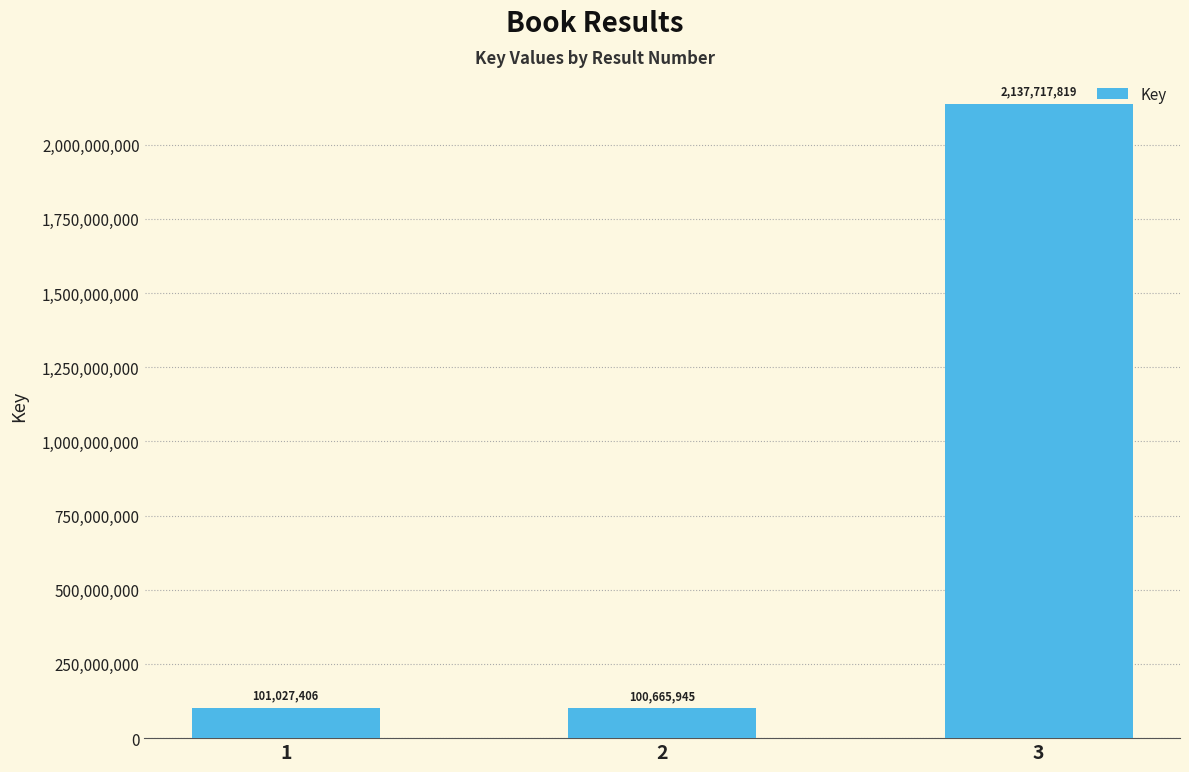

At which label is the value closest to 1119191882?

1